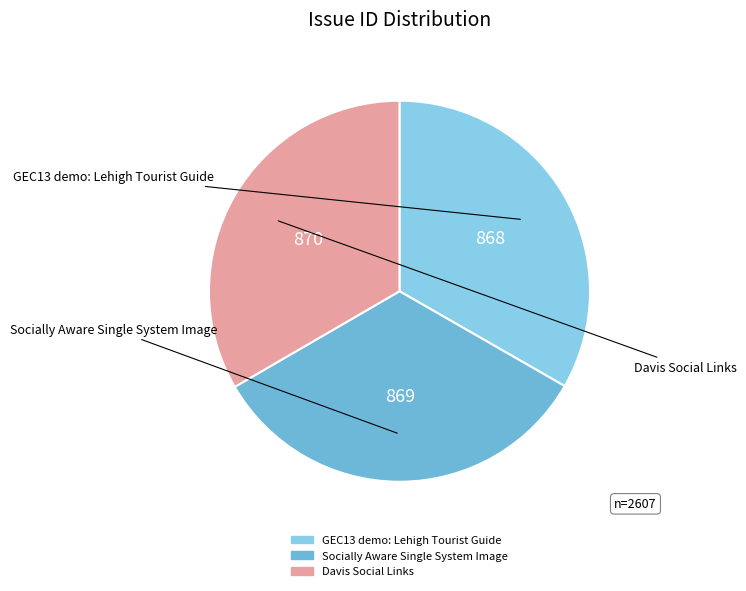

Is it true that Davis Social Links is 27% of the pie?

False